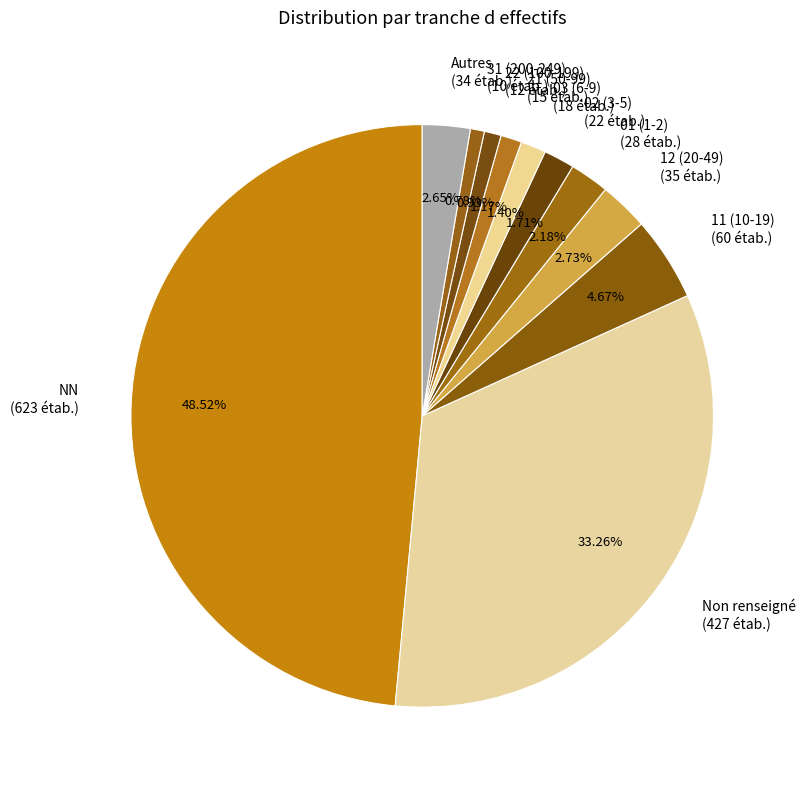

Which has a higher value, Non renseigné (427 étab.) or 02 (3-5) (22 étab.)?

Non renseigné (427 étab.)